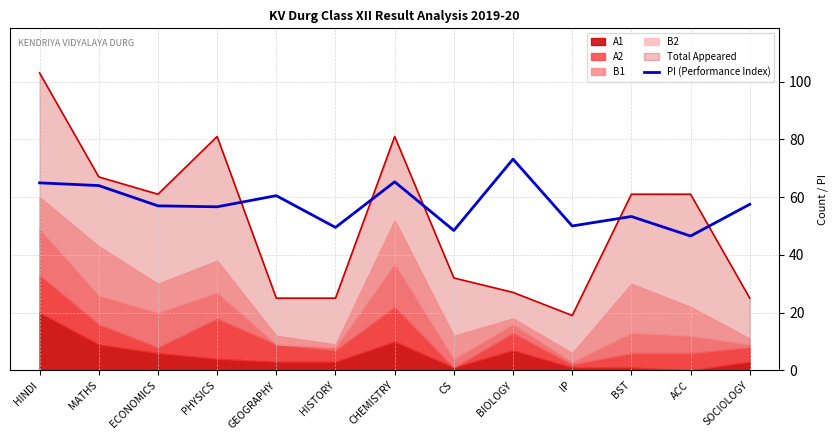

What value does the PI (Performance Index) series have at CS?

48.4